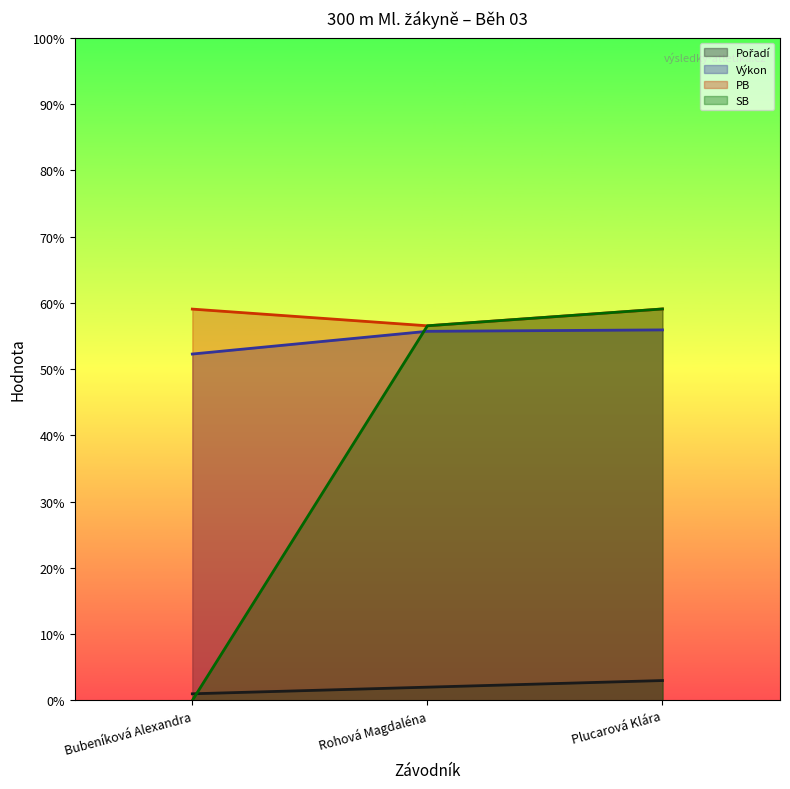

What is the difference between the second highest and minimum values in the SB series?

56.5